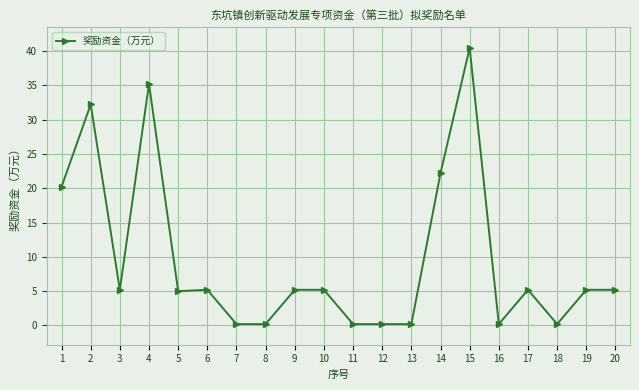

How many series are shown in this chart?

1